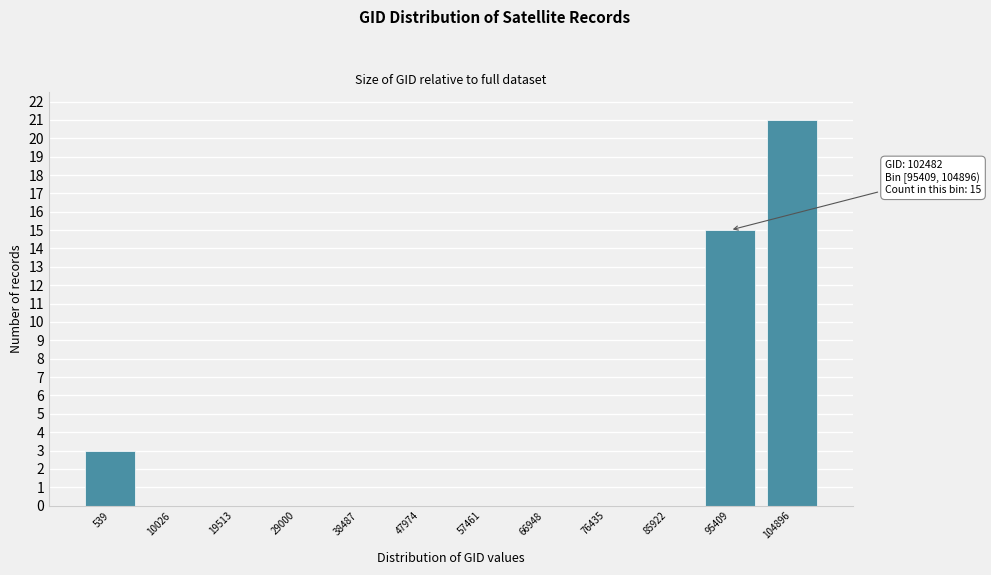

Reading left to right, extract all data points from this chart.

539=3	10026=0	19513=0	29000=0	38487=0	47974=0	57461=0	66948=0	76435=0	85922=0	95409=15	104896=21